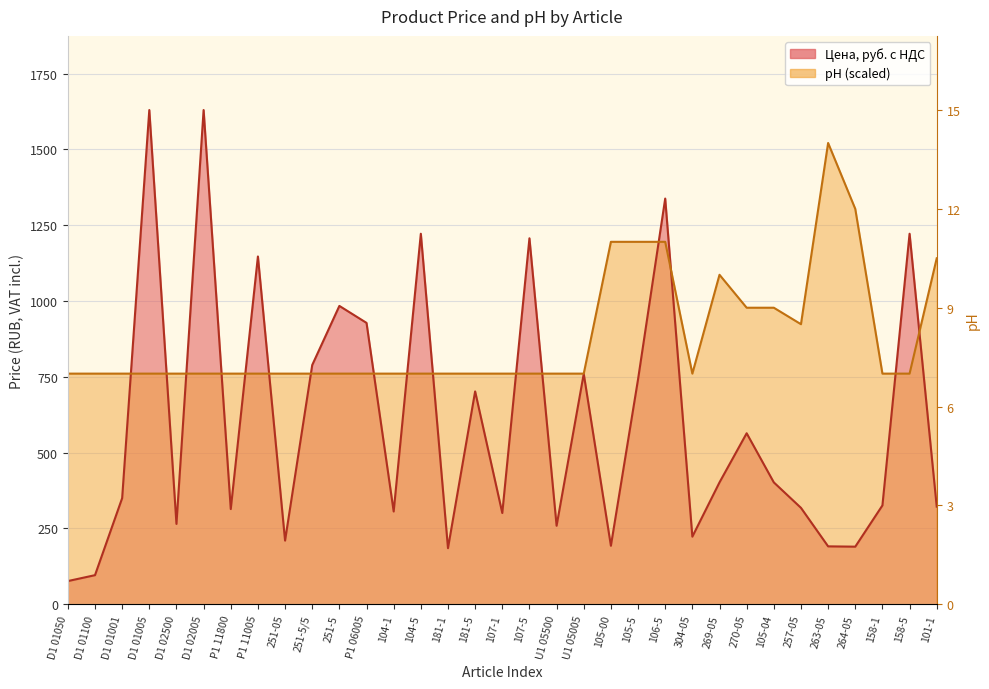

True or false: pH has a value of 310.5 at U1 05500.

False